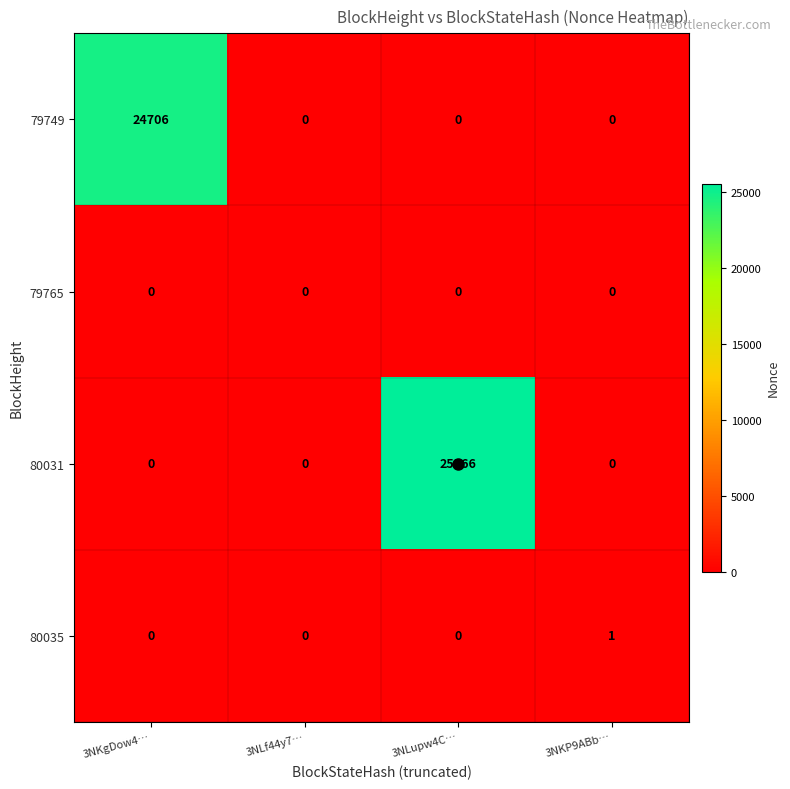

What is the total value across all series at 3NLupw4C…?

25566